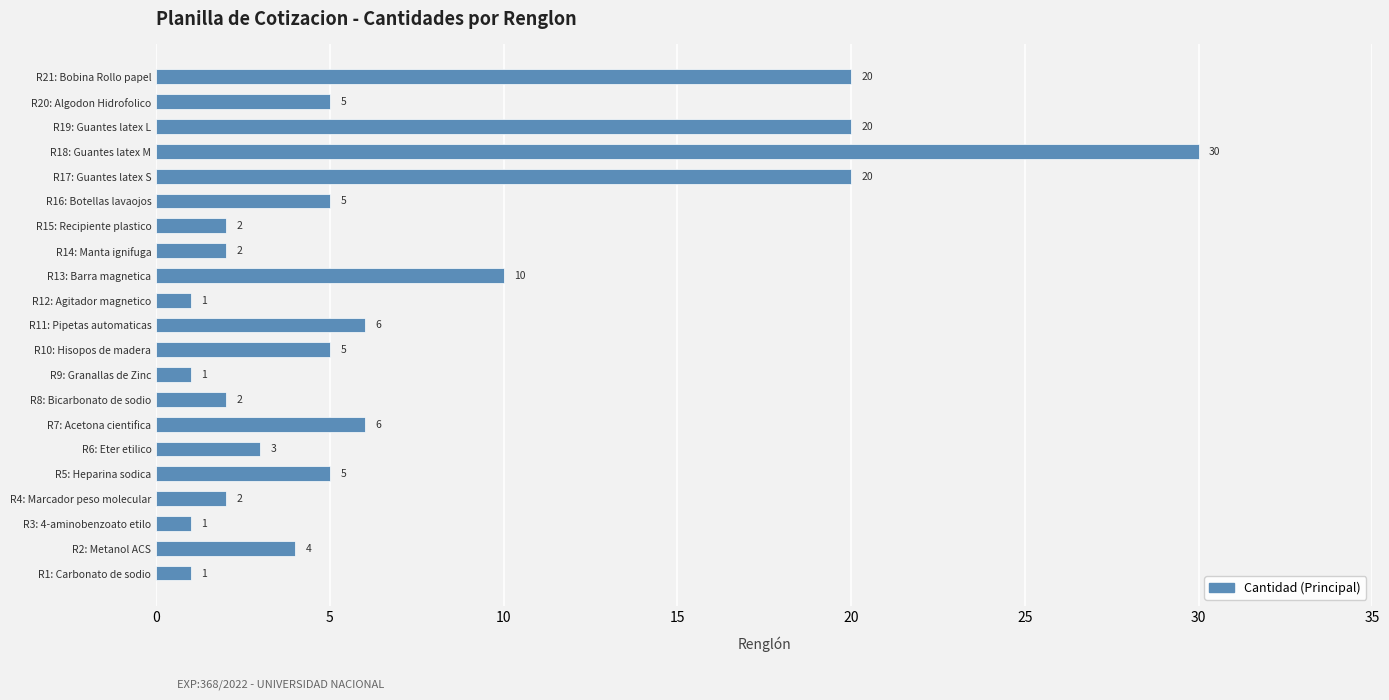

How many data points does each series have?

21